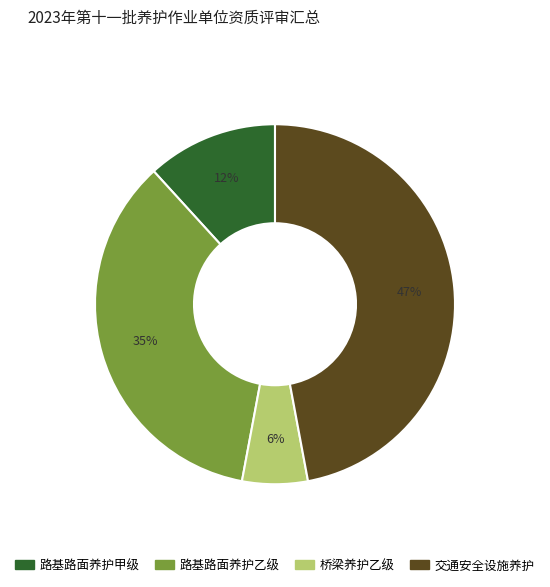

Is it true that 路基路面养护乙级 is 35% of the pie?

True